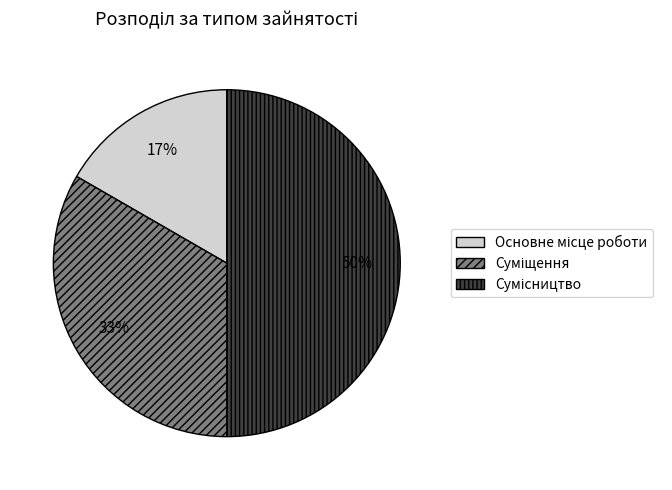

Count the number of slices in the pie.

3